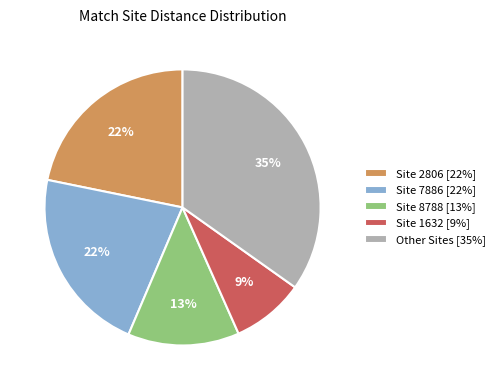

To the nearest percent, what is the difference between the largest and smallest slice percentages?

26%